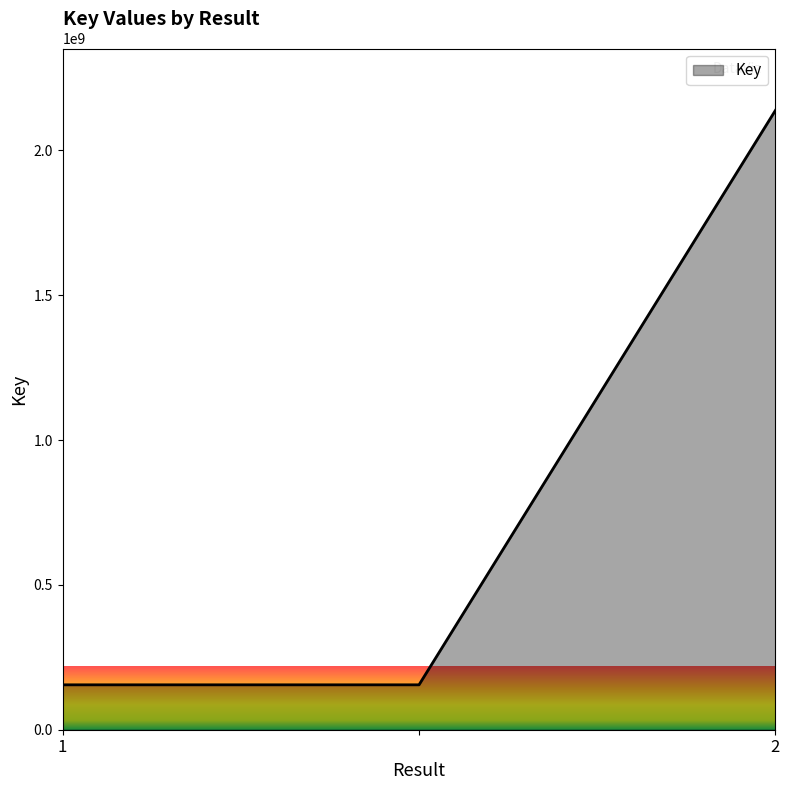

What is the smallest value displayed?

155006996